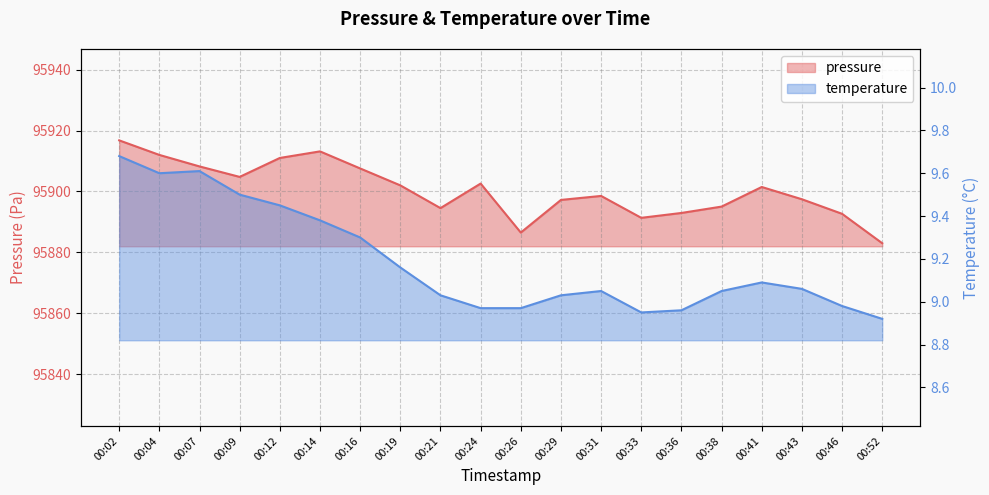

Between 00:07 and 00:19, which is larger?

00:07